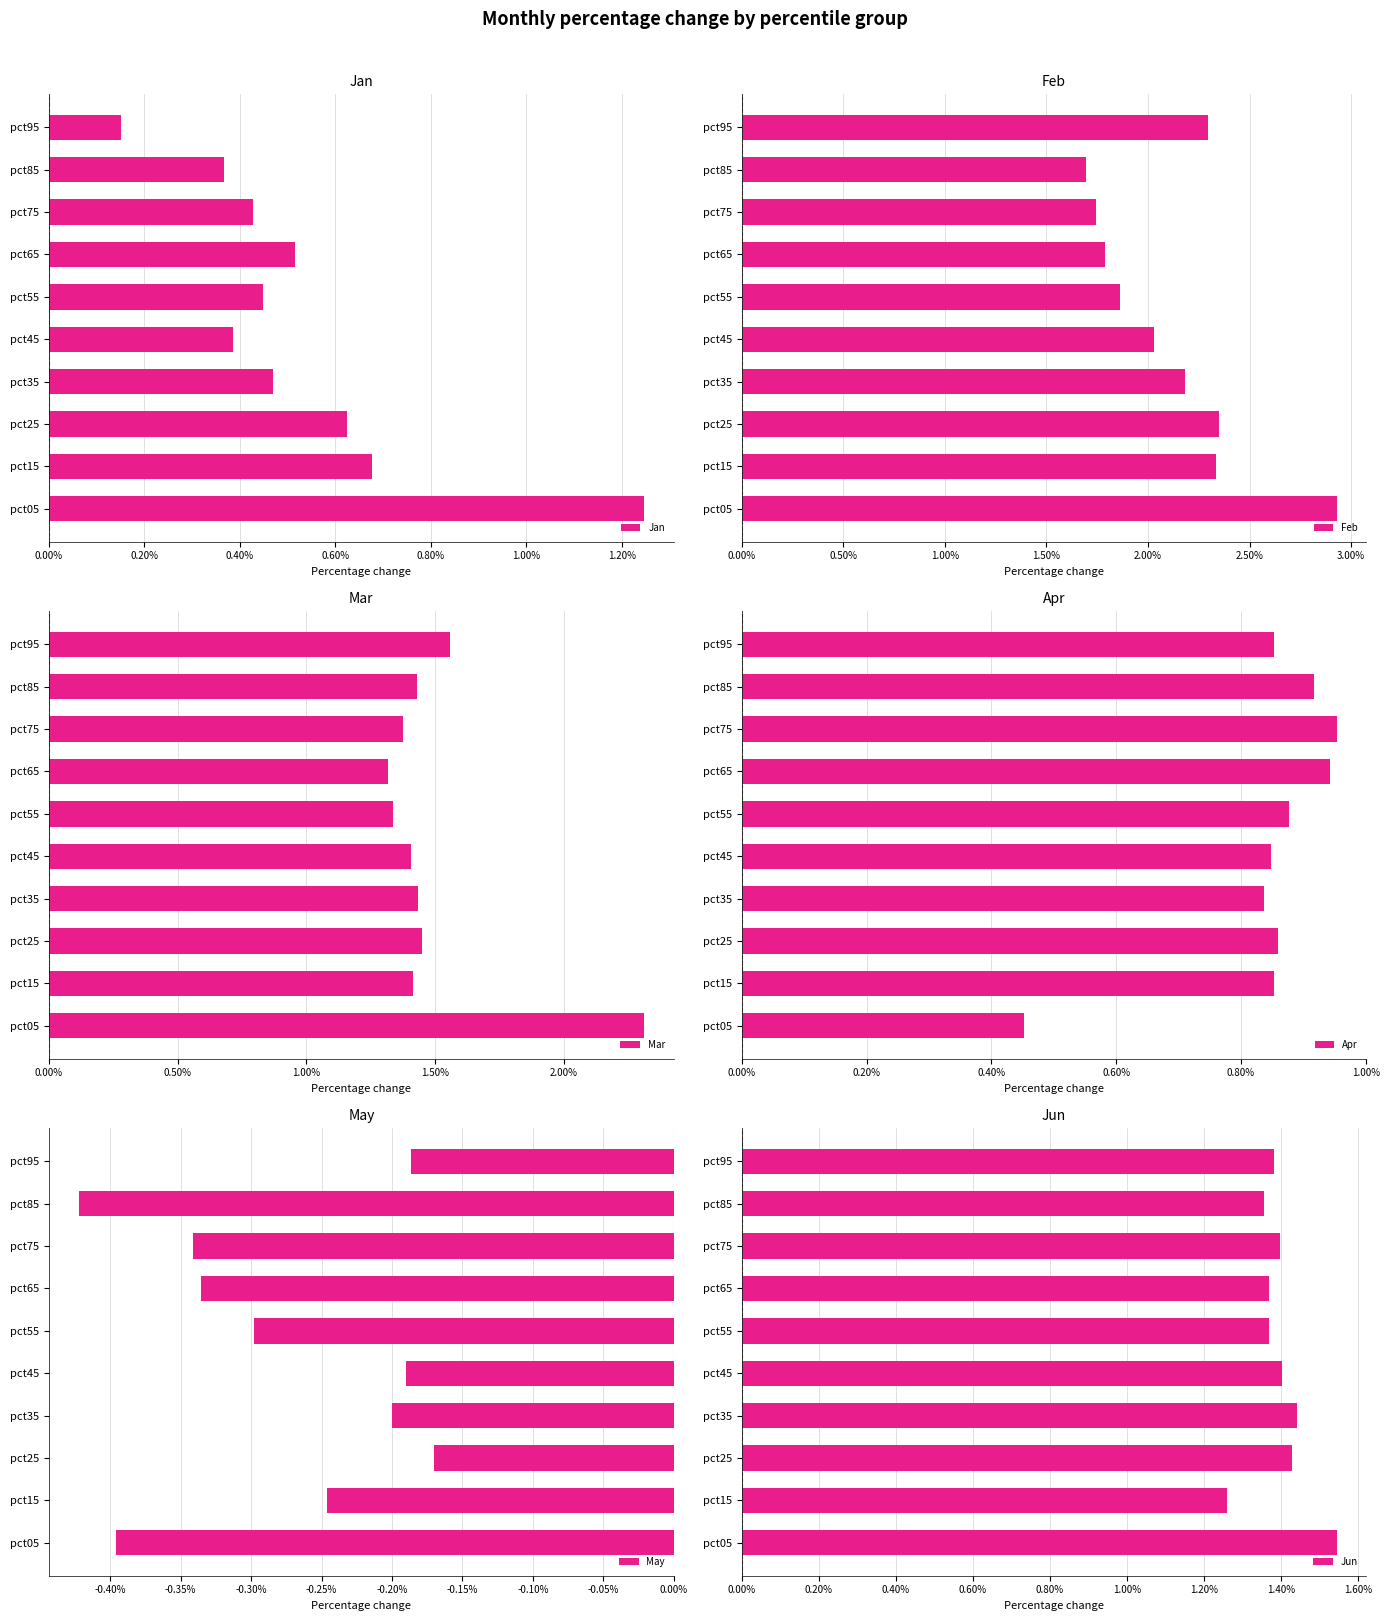

Where is Jan nearest to the value 0?

pct95